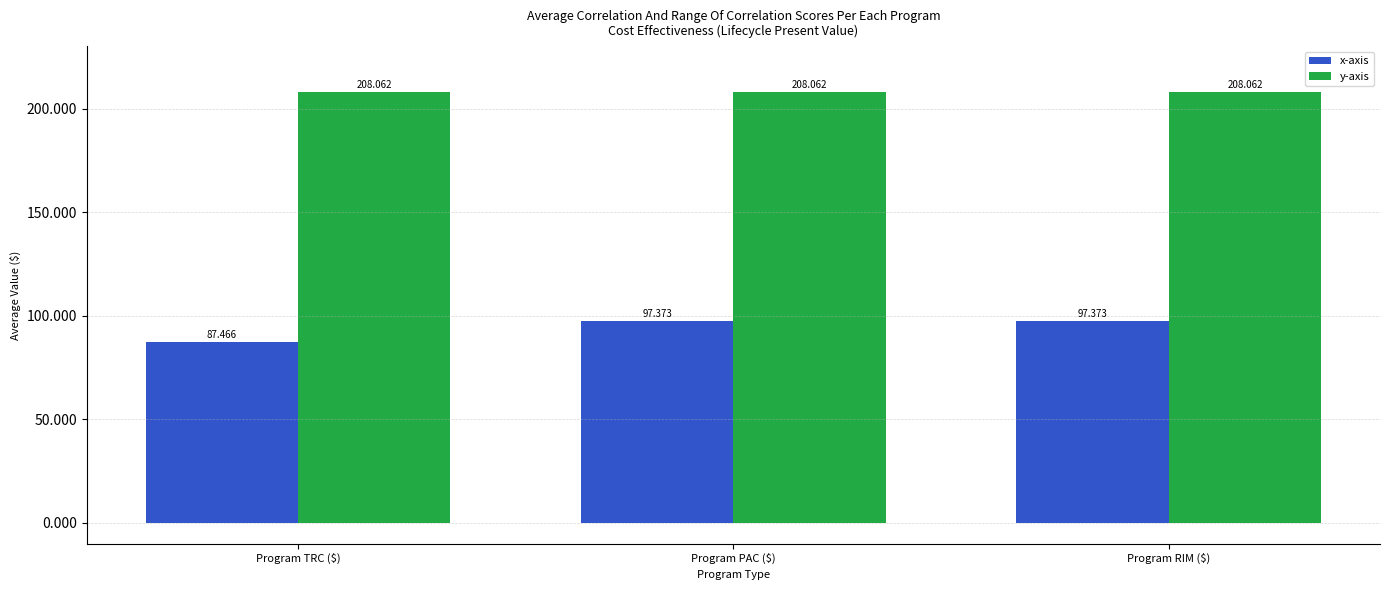

Reading left to right, extract all data points from this chart.

x-axis: 87466.4	97372.8	97372.8
y-axis: 208061.9	208061.9	208061.9